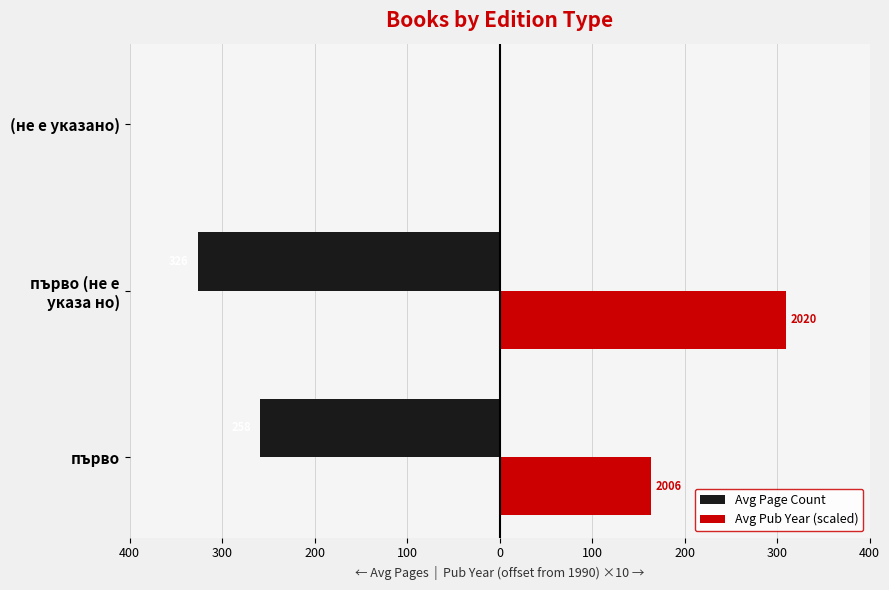

What are all the series names shown in the legend?

Avg Page Count, Avg Pub Year (scaled)